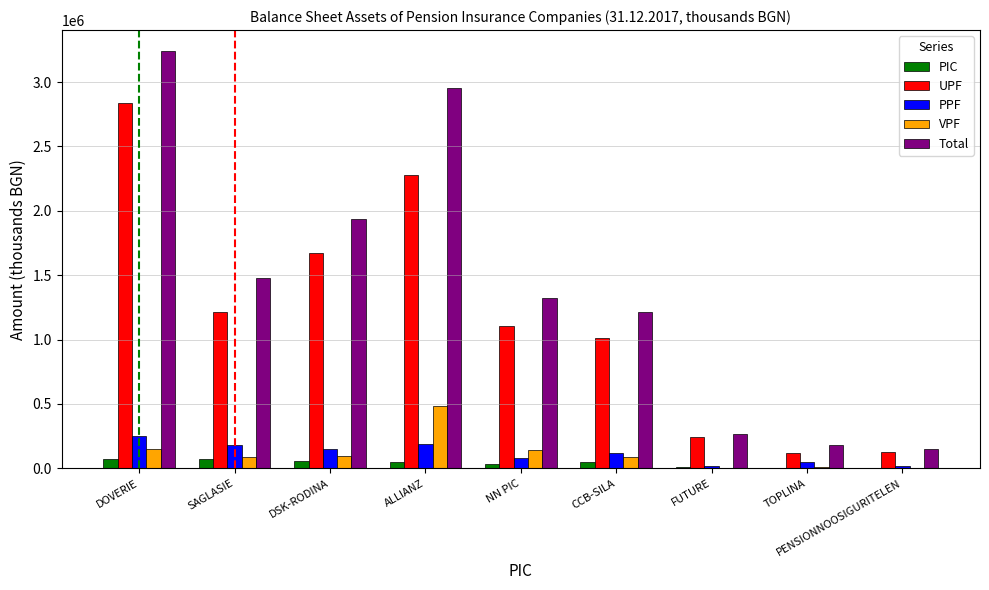

At which label is VPF closest to 241102?

DOVERIE